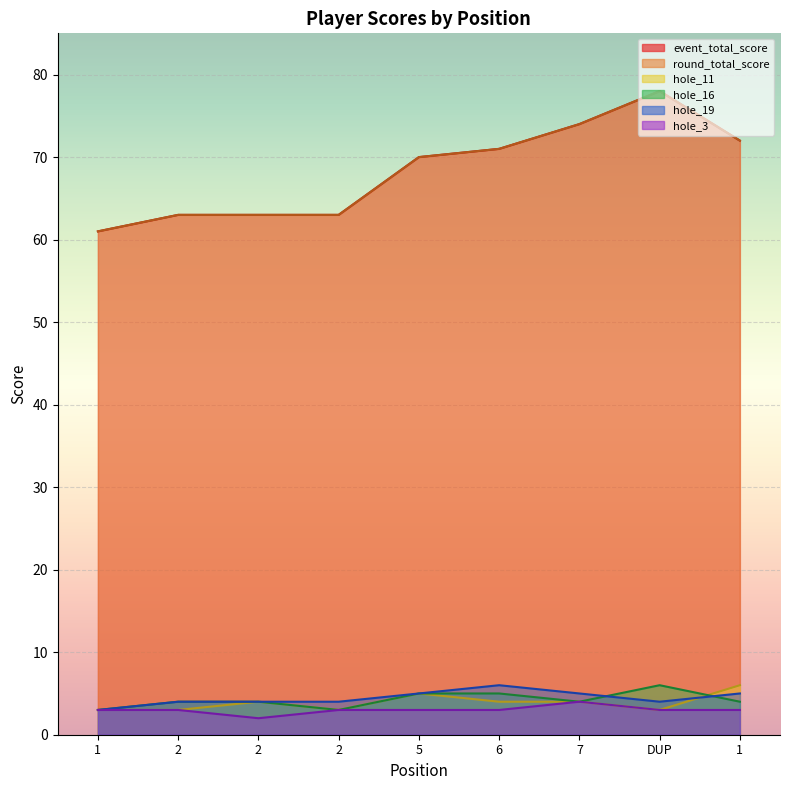

Which series has the largest total across all categories?

event_total_score